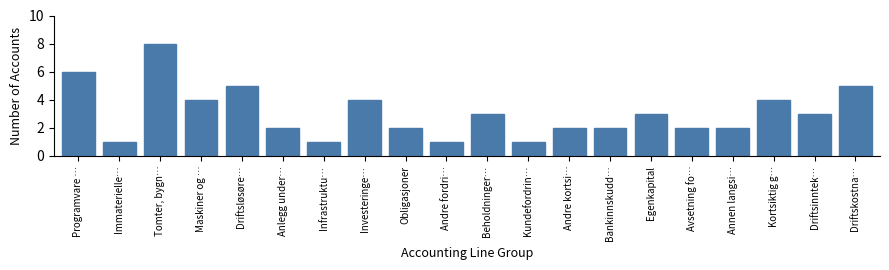

Reading right to left, list all the values displayed in this chart.

Driftskostna…=5	Driftsinntek…=3	Kortsiktig g…=4	Annen langsi…=2	Avsetning fo…=2	Egenkapital=3	Bankinnskudd…=2	Andre kortsi…=2	Kundefordrin…=1	Beholdninger…=3	Andre fordri…=1	Obligasjoner=2	Investeringe…=4	Infrastruktu…=1	Anlegg under…=2	Driftsløsøre…=5	Maskiner og …=4	Tomter, bygn…=8	Immaterielle…=1	Programvare …=6